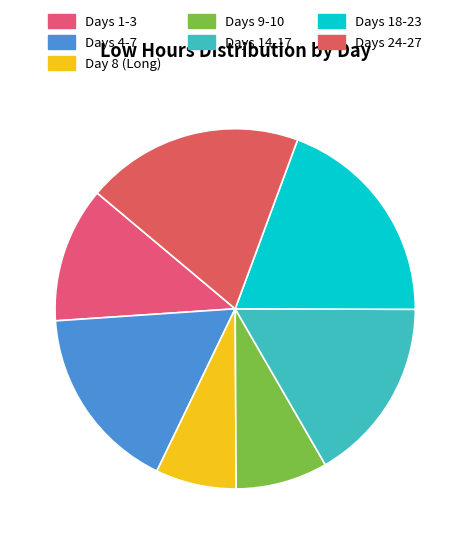

Is there a majority slice in this chart?

No